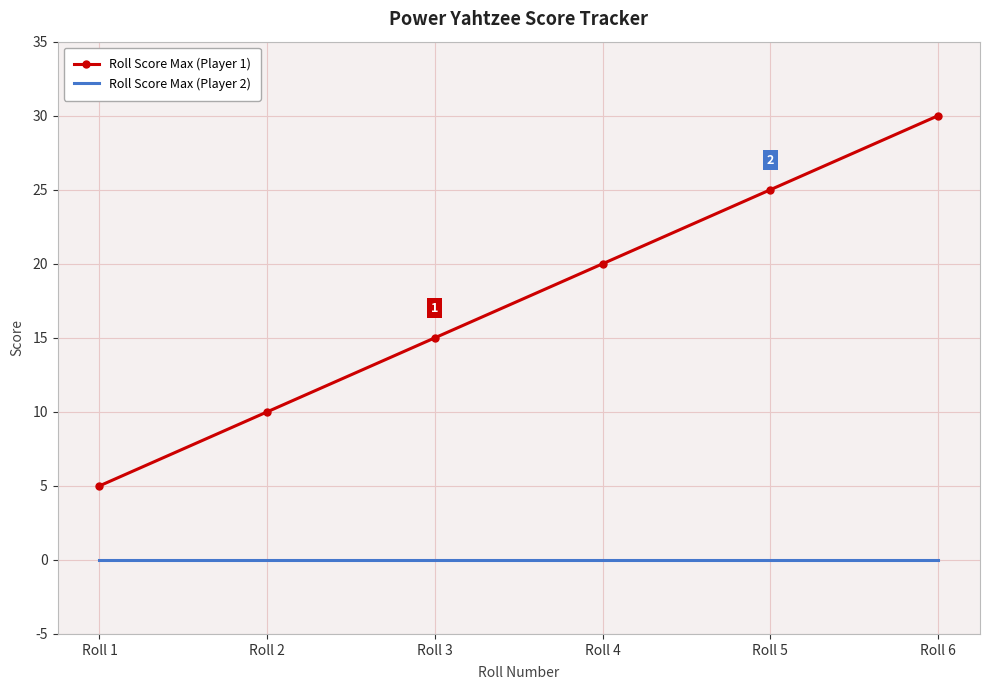

Rank the series at Roll 1 from highest to lowest value.

Roll Score Max (Player 1), Roll Score Max (Player 2)